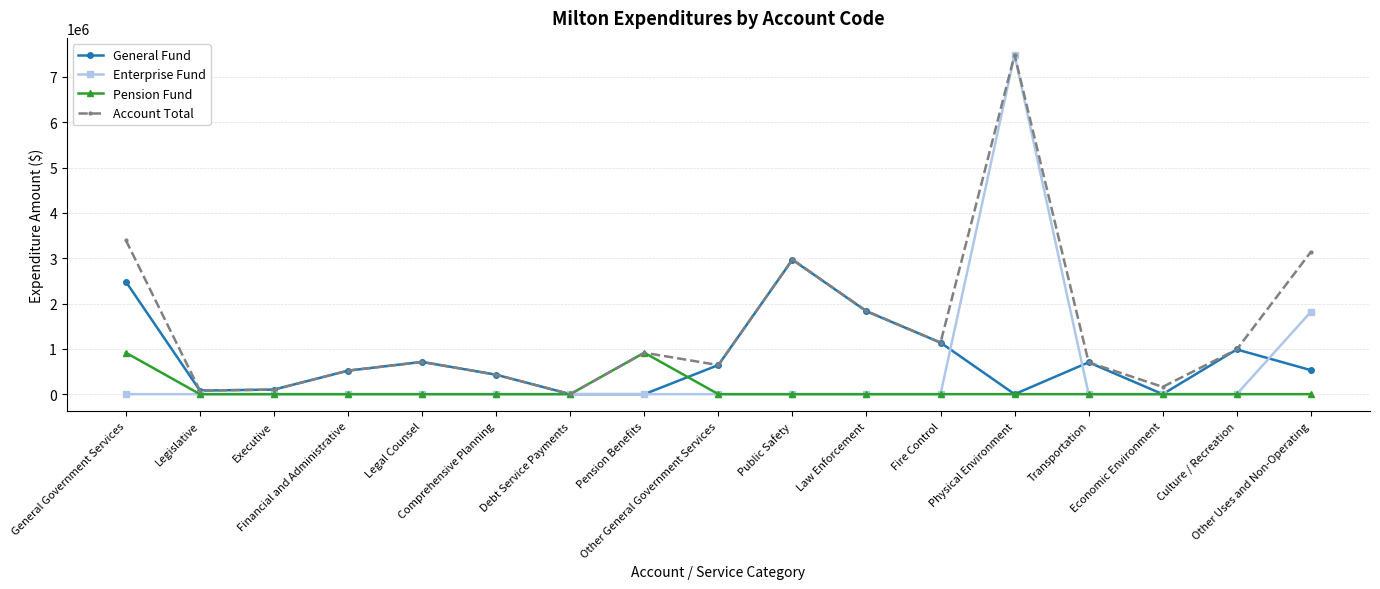

What are all the series names shown in the legend?

General Fund, Enterprise Fund, Pension Fund, Account Total